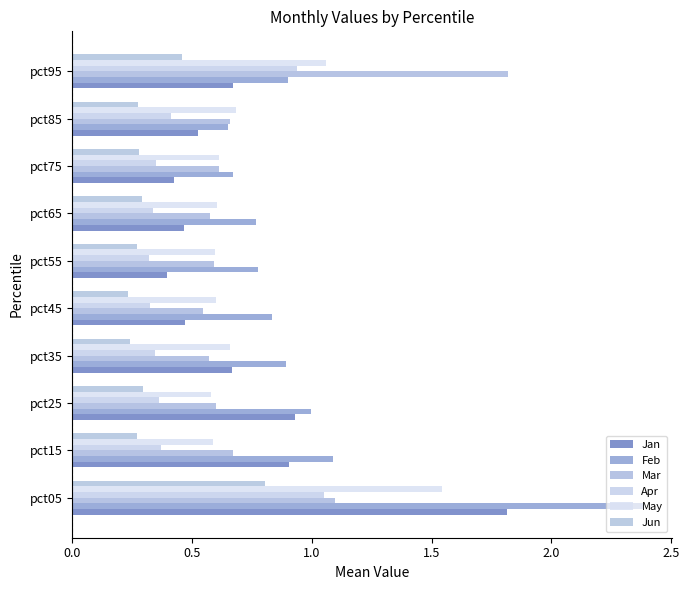

What is the value of the Jun bar at the 3rd from the left?

0.3